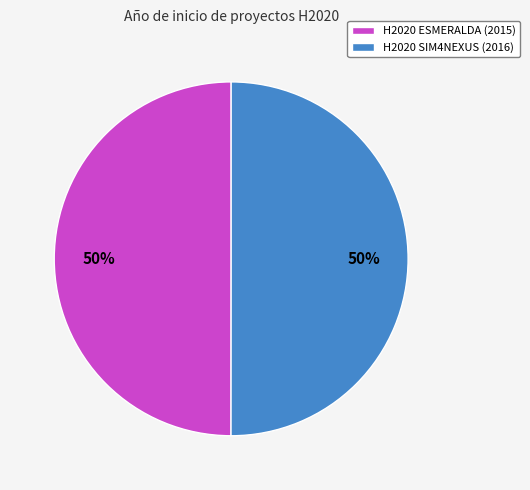

To the nearest percent, what percentage of the pie is H2020 SIM4NEXUS (2016)?

50%